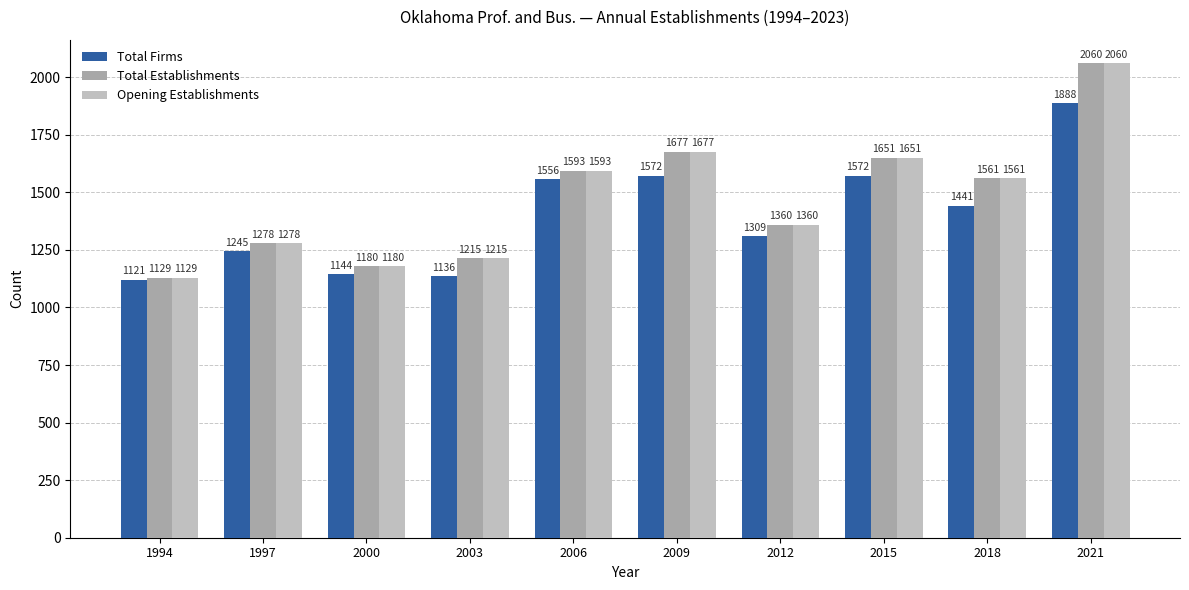

What is the difference between the Total Establishments values at 1997 and 1994?

149